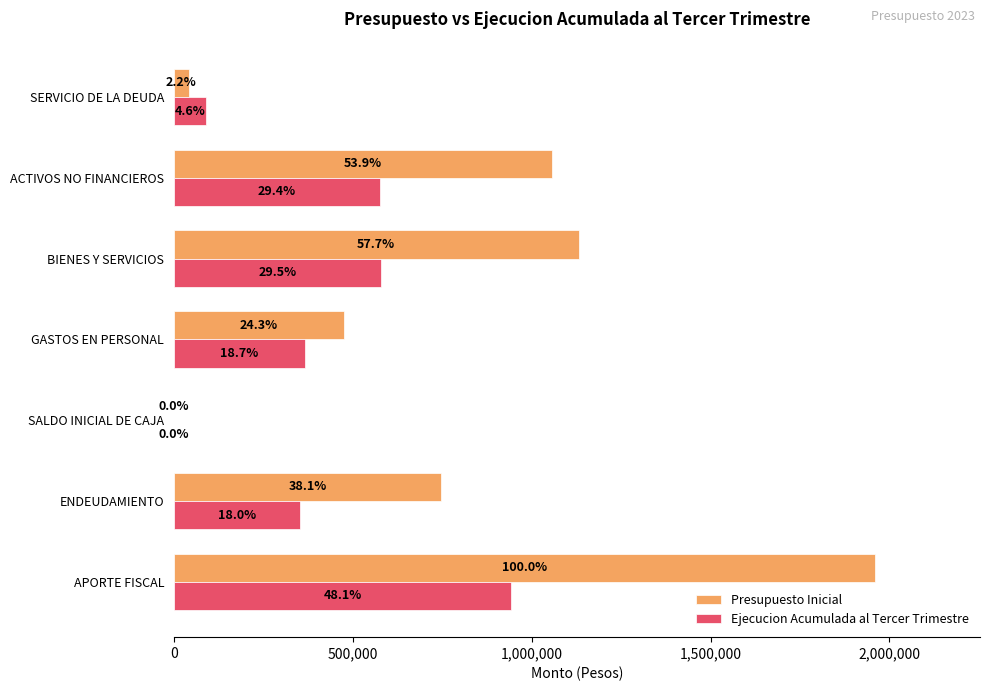

What are all the series names shown in the legend?

Presupuesto Inicial, Ejecucion Acumulada al Tercer Trimestre